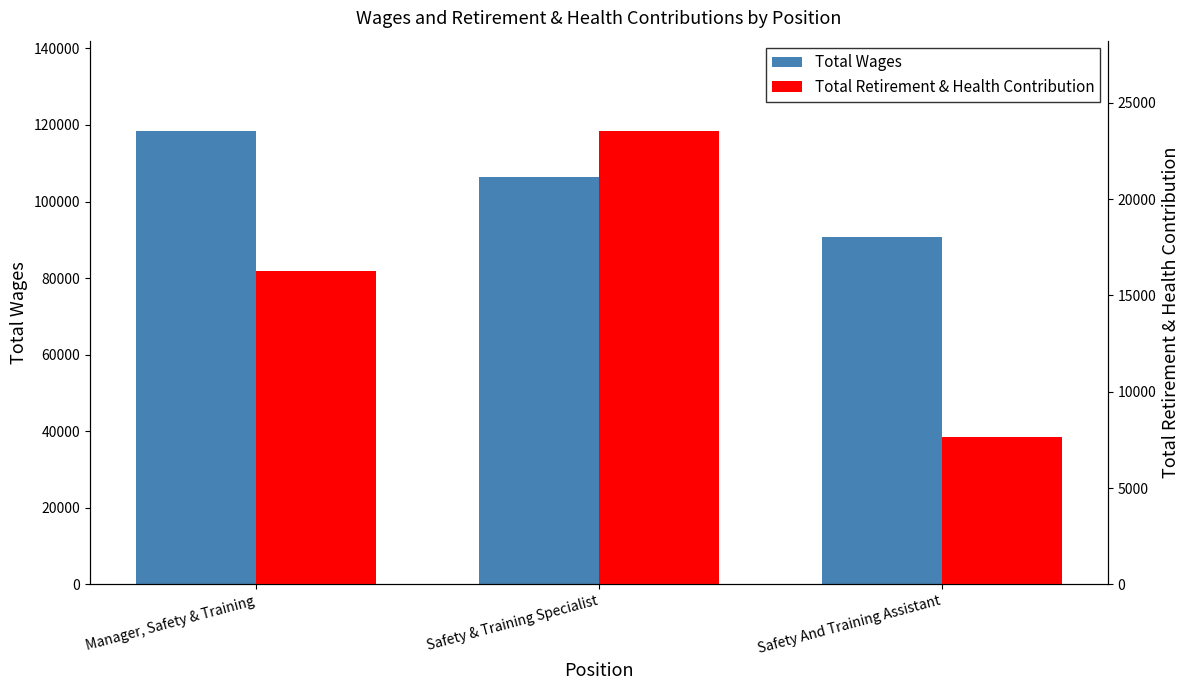

Reading left to right, transcribe all the data shown in this chart.

Total Wages: Manager, Safety & Training=118347	Safety & Training Specialist=106288	Safety And Training Assistant=90650
Total Retirement & Health Contribution: Manager, Safety & Training=16287	Safety & Training Specialist=23518	Safety And Training Assistant=7665